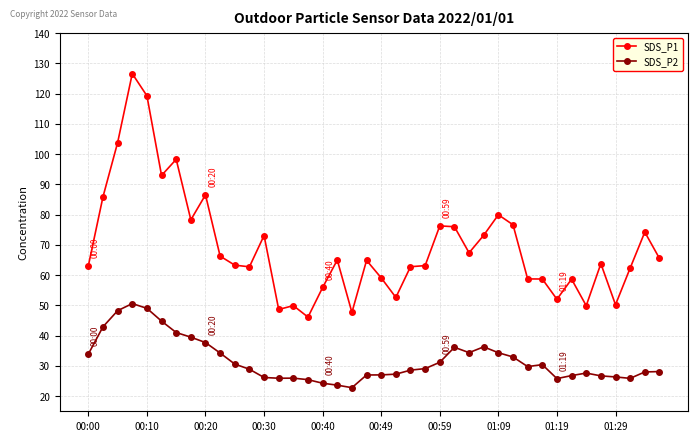

In SDS_P1, how many points are higher than both neighbors (excluding endpoints)?

12